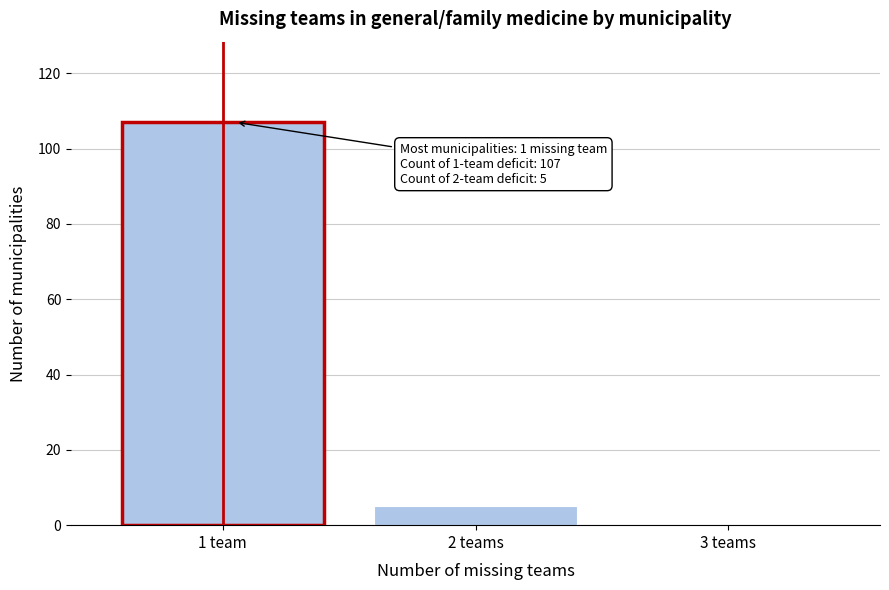

Reading left to right, extract all data points from this chart.

1 team=107	2 teams=5	3 teams=0